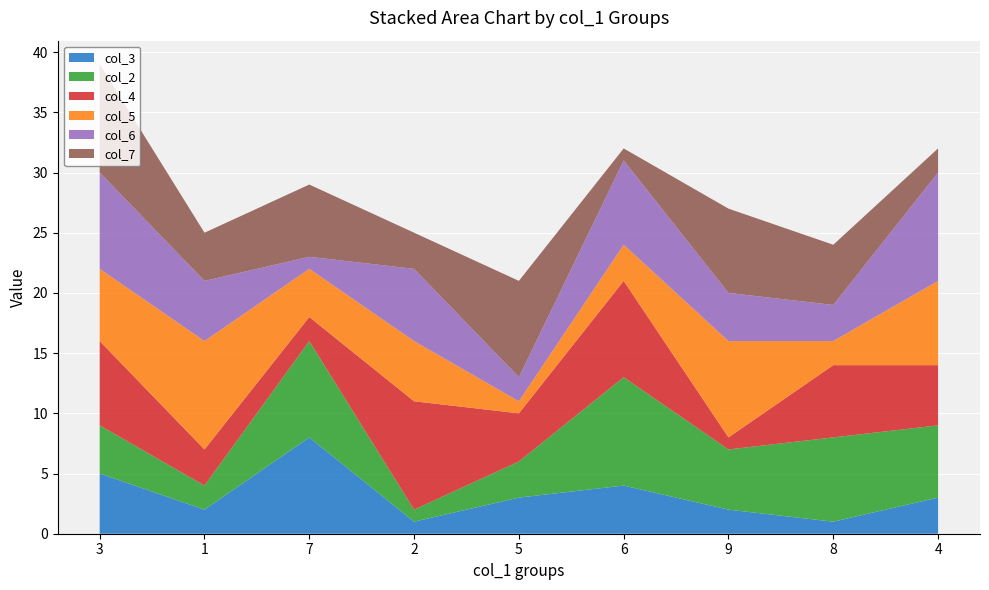

Reading right to left, list all the values displayed in this chart.

col_3: 4=3	8=1	9=2	6=4	5=3	2=1	7=8	1=2	3=5
col_2: 4=6	8=7	9=5	6=9	5=3	2=1	7=8	1=2	3=4
col_4: 4=5	8=6	9=1	6=8	5=4	2=9	7=2	1=3	3=7
col_5: 4=7	8=2	9=8	6=3	5=1	2=5	7=4	1=9	3=6
col_6: 4=9	8=3	9=4	6=7	5=2	2=6	7=1	1=5	3=8
col_7: 4=2	8=5	9=7	6=1	5=8	2=3	7=6	1=4	3=9